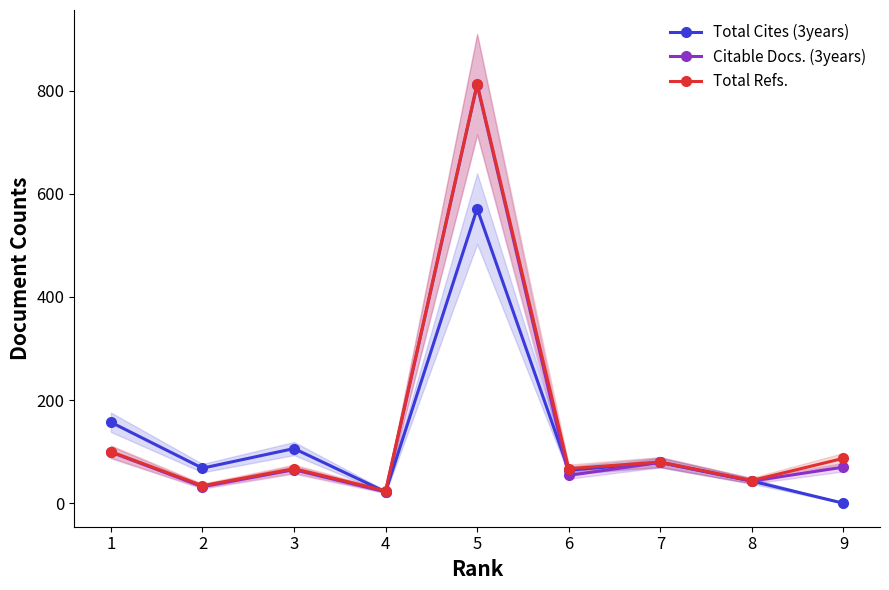

How many series are shown in this chart?

3